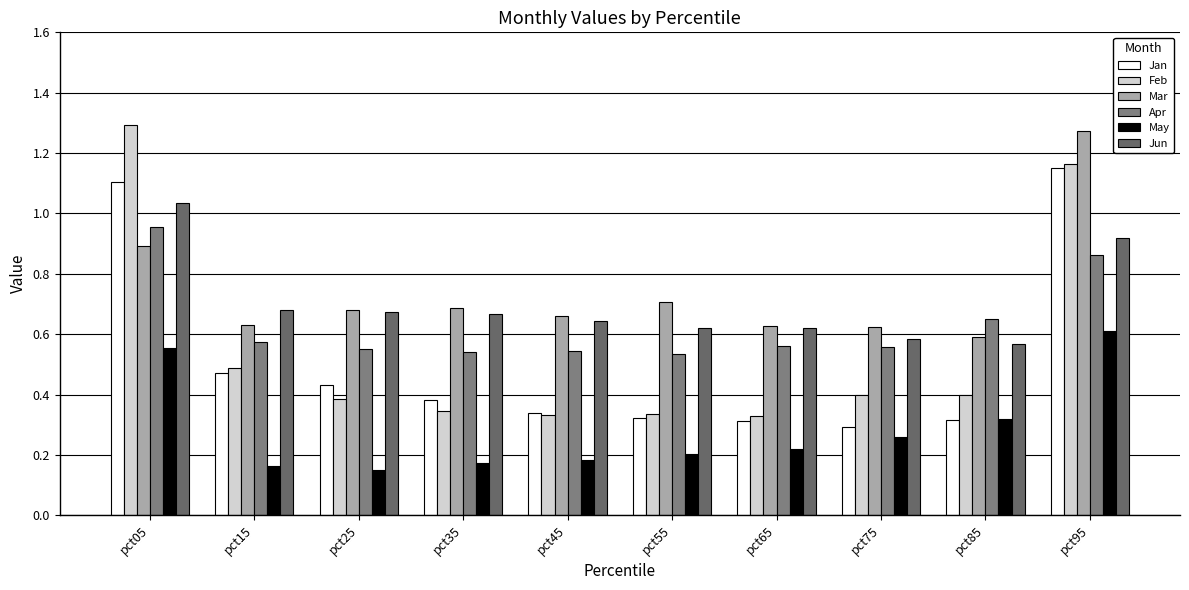

How many bars are there in total?

60